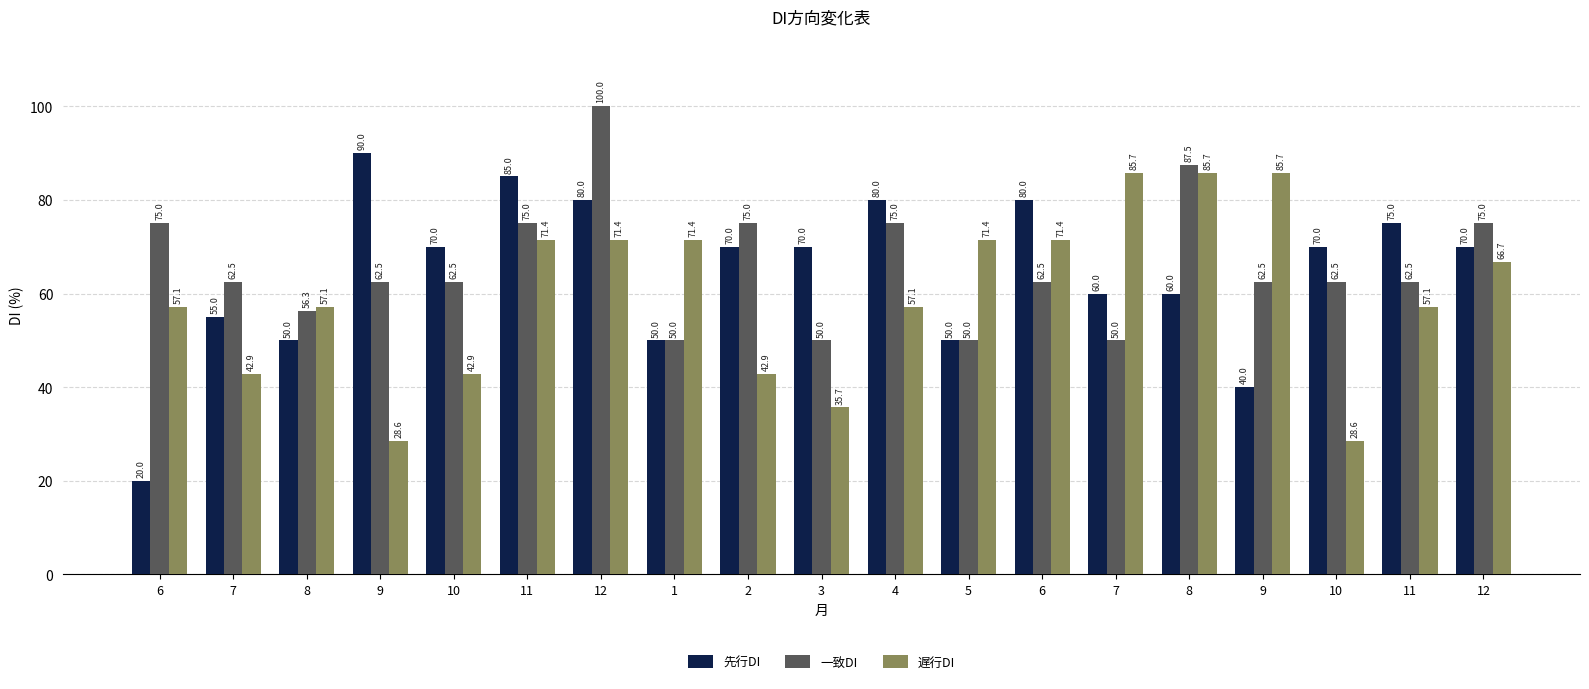

Count the number of categories in the chart.

19